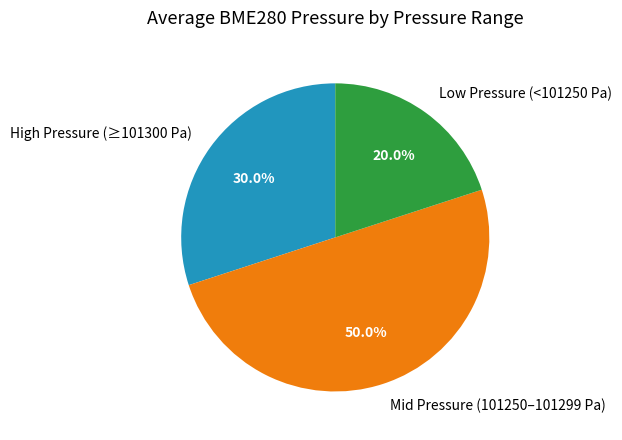

How many slices are in this pie chart?

3